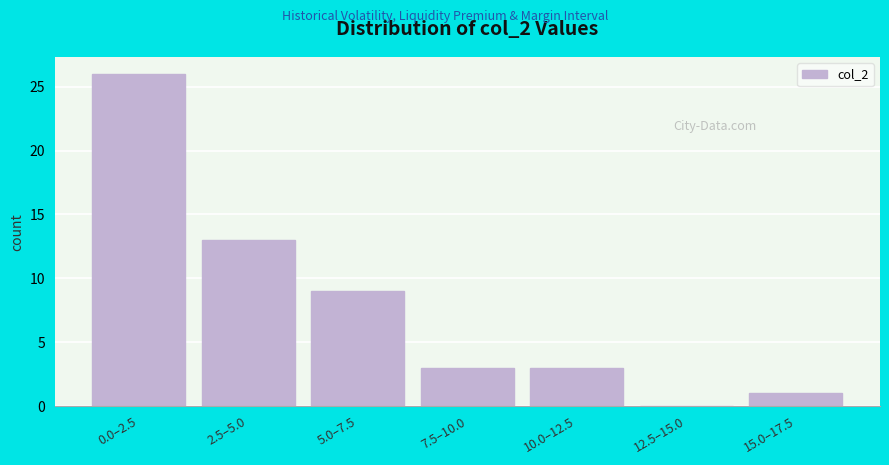

Reading left to right, list all the values displayed in this chart.

0.0–2.5=26	2.5–5.0=13	5.0–7.5=9	7.5–10.0=3	10.0–12.5=3	12.5–15.0=0	15.0–17.5=1